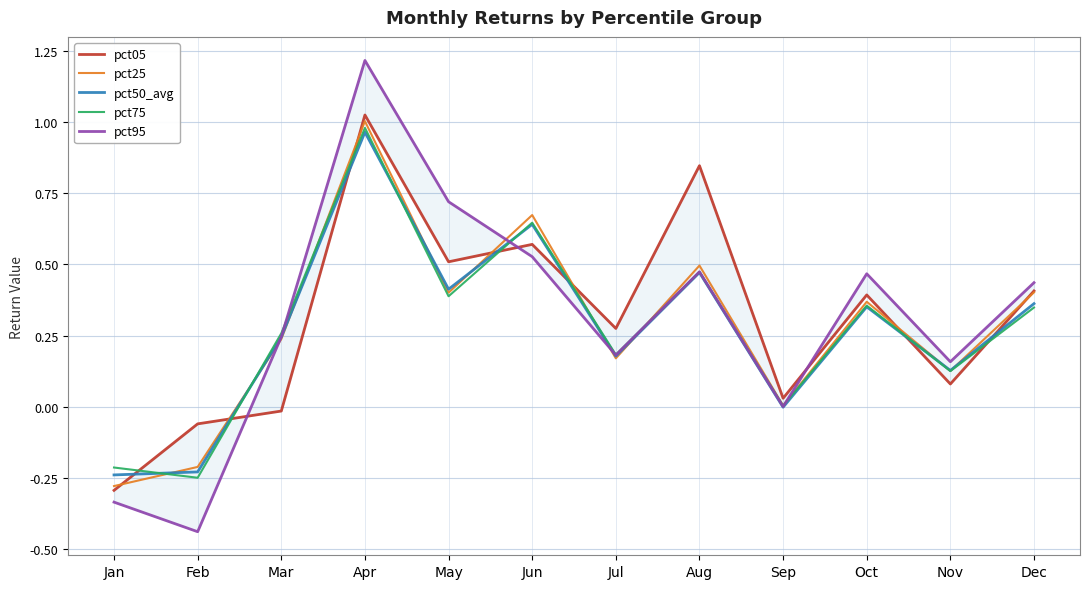

In pct05, how many points are lower than both neighbors (excluding endpoints)?

4